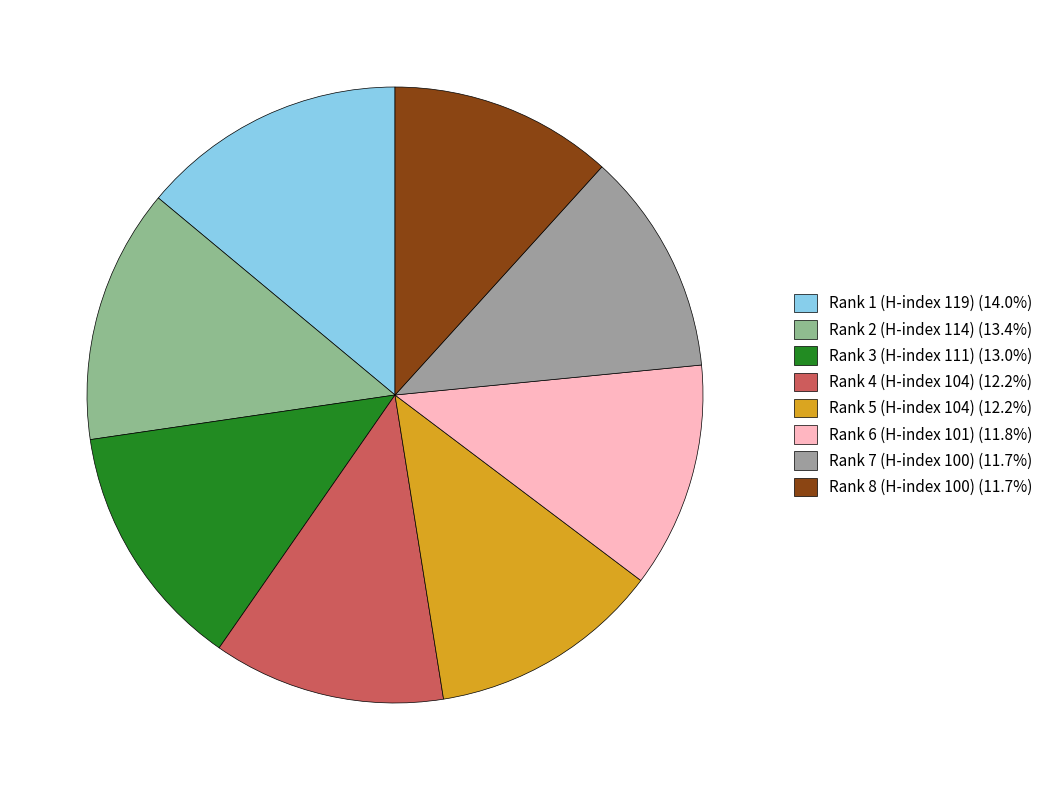

Do Rank 1 (H-index 119) and Rank 2 (H-index 114) together represent more than half of the pie?

No